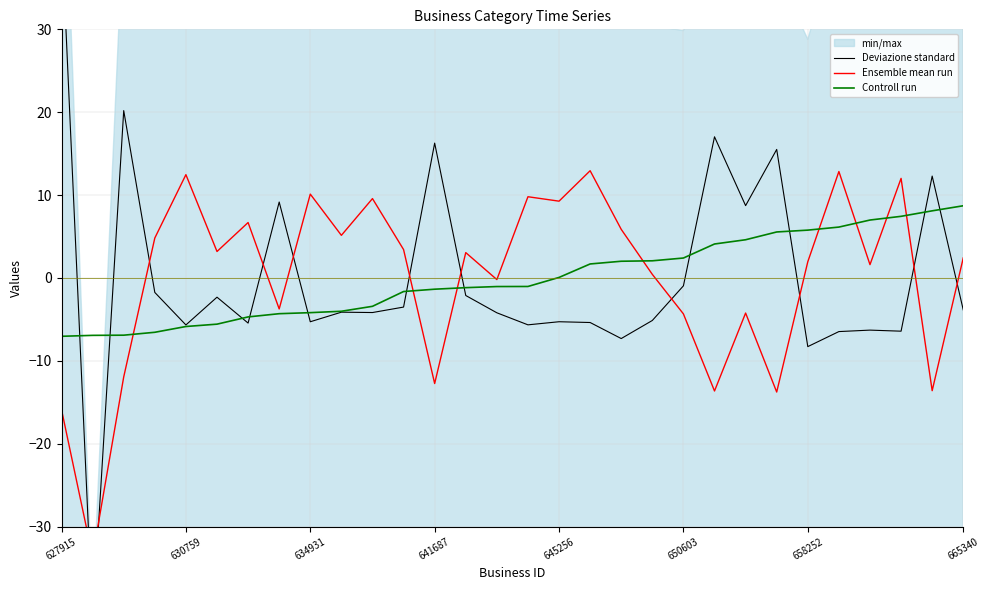

How many positive values does the Ensemble mean run series have?

19